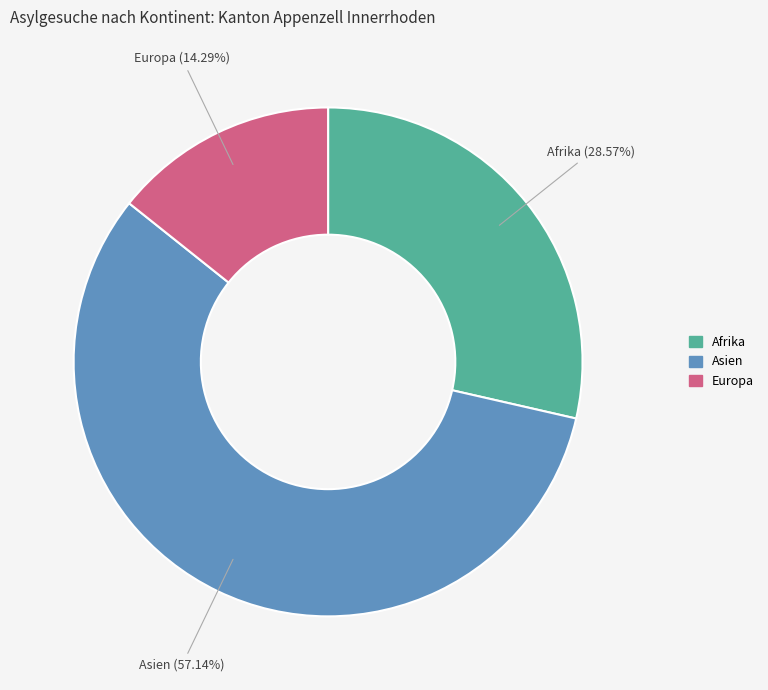

Is there any slice that represents more than half of the pie?

Yes